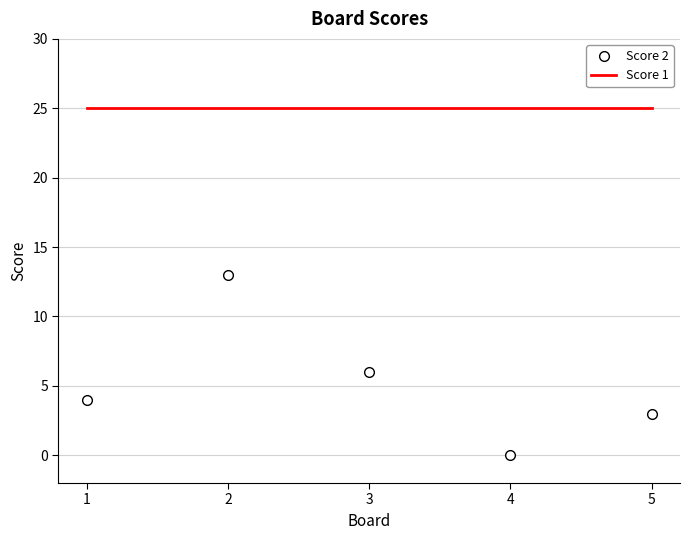

What is the total value across all series at 3?

31